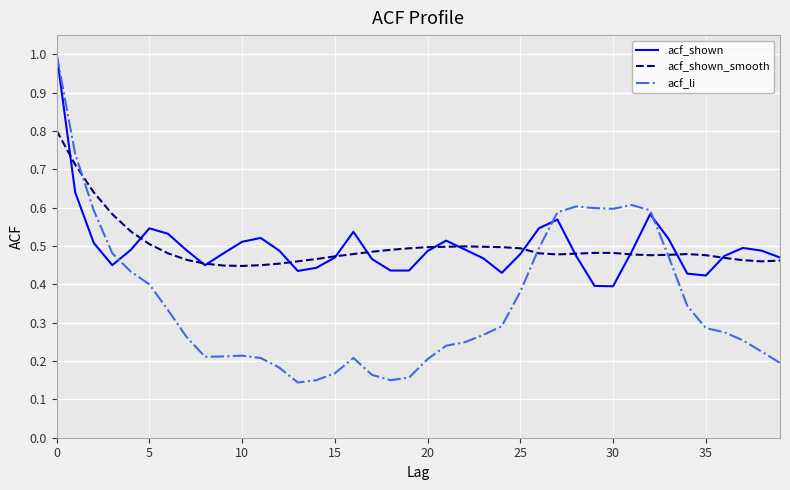

How many lines are shown in the chart?

3